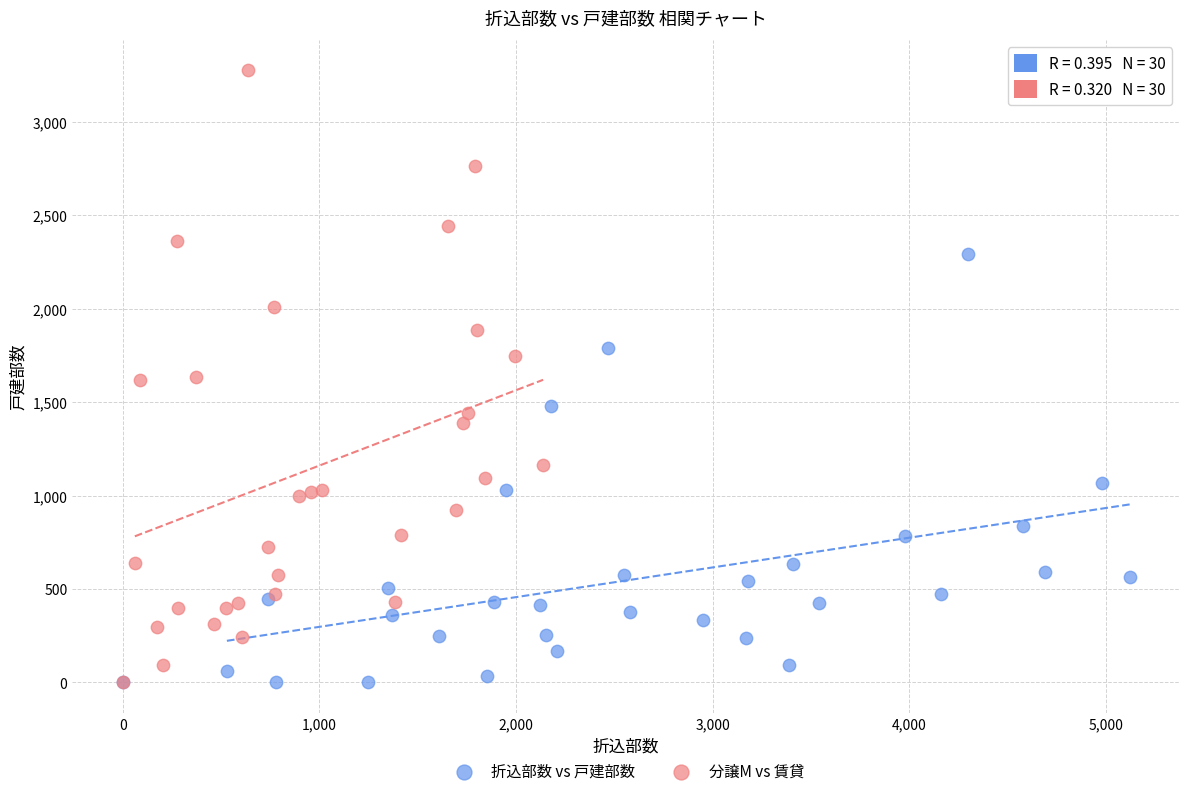

Which series contains the highest Y value?

分譲M vs 賃貸